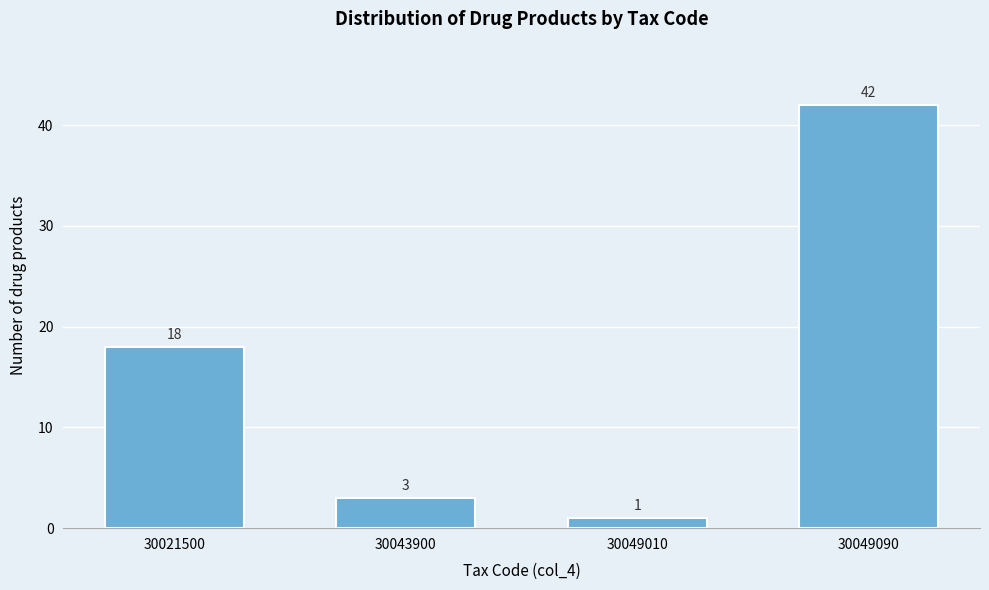

Reading left to right, extract all data points from this chart.

30021500=18	30043900=3	30049010=1	30049090=42